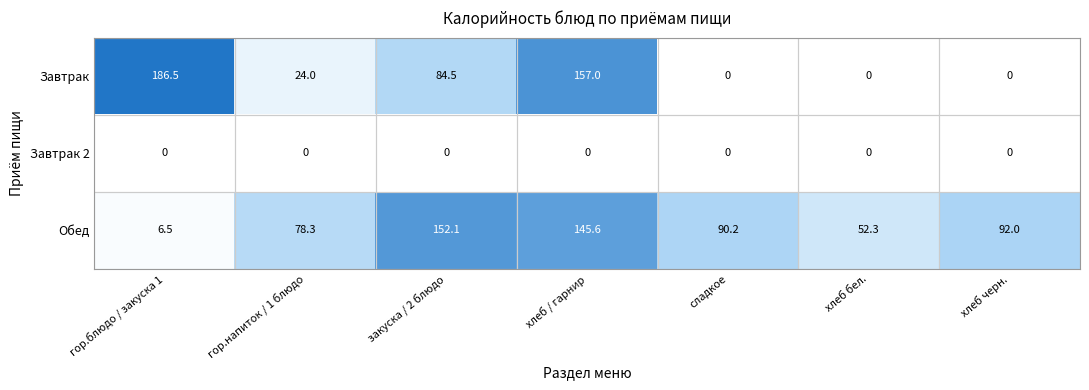

What is the greatest value displayed?

186.5